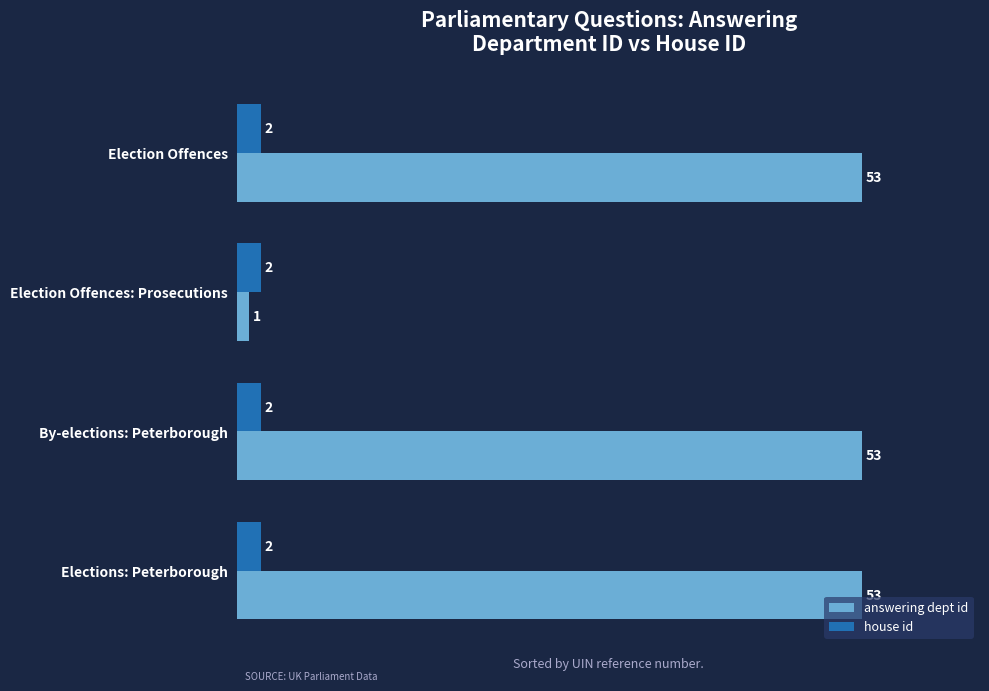

The value of house id at Election Offences: Prosecutions is 2. True or false?

True